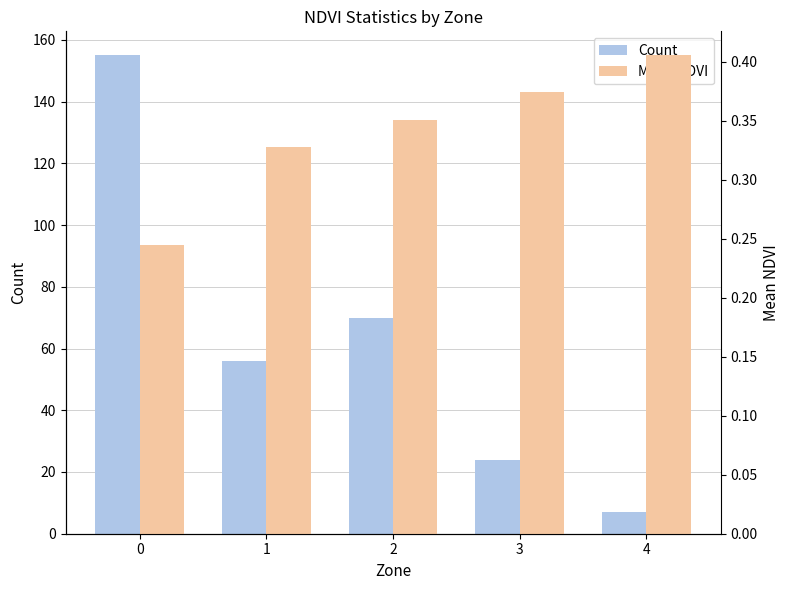

Rank the series by their average value, from highest to lowest.

Count, Mean NDVI